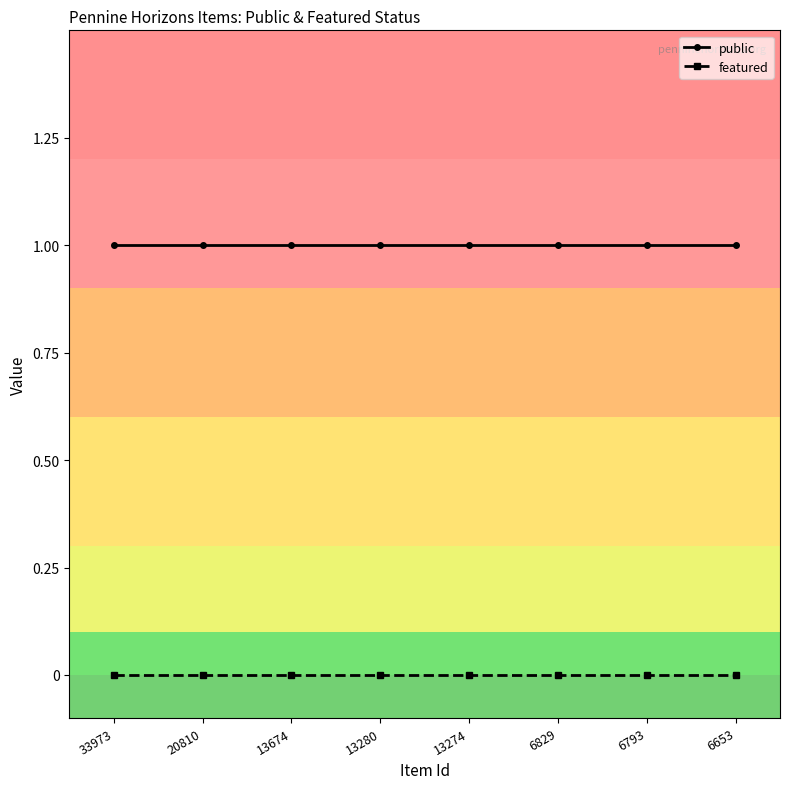

Reading left to right, what are all the values shown in this chart?

public: 1	1	1	1	1	1	1	1
featured: 0	0	0	0	0	0	0	0